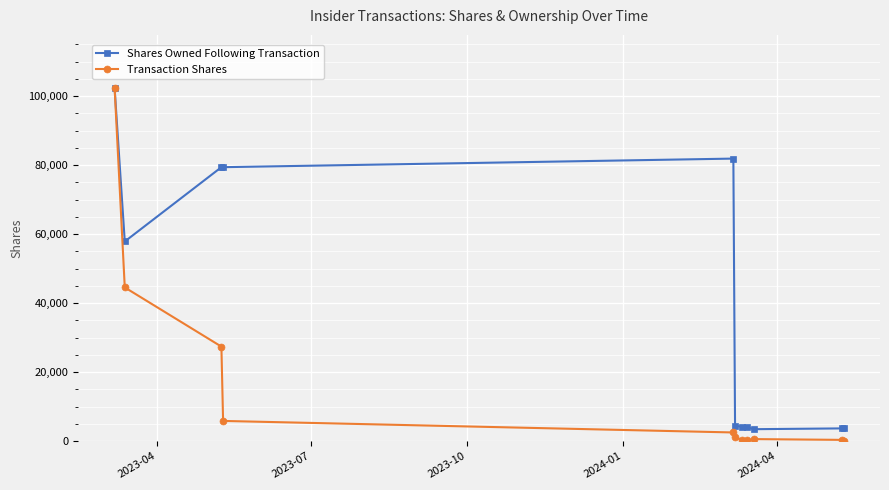

What is the maximum value for Shares Owned Following Transaction?

102421